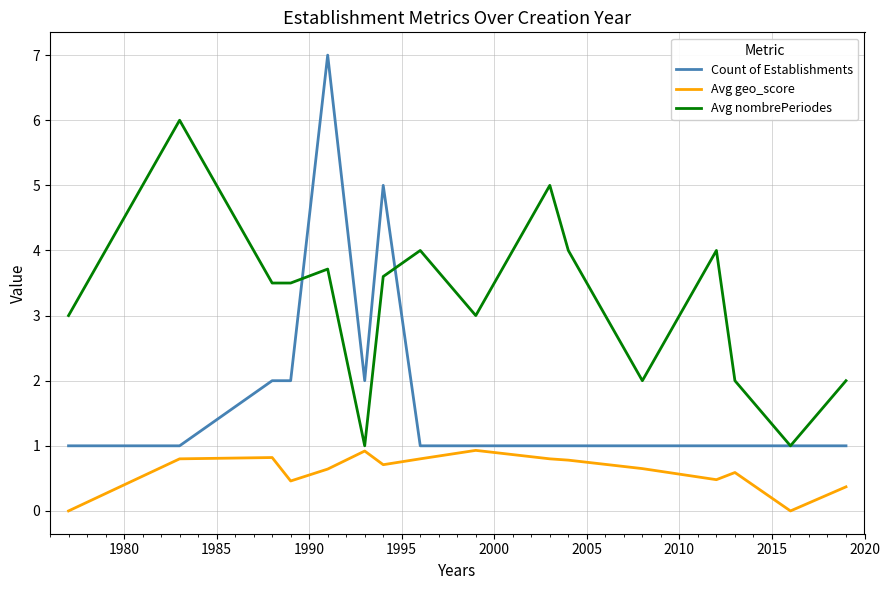

Rank the series by their average value, from lowest to highest.

Avg geo_score, Count of Establishments, Avg nombrePeriodes